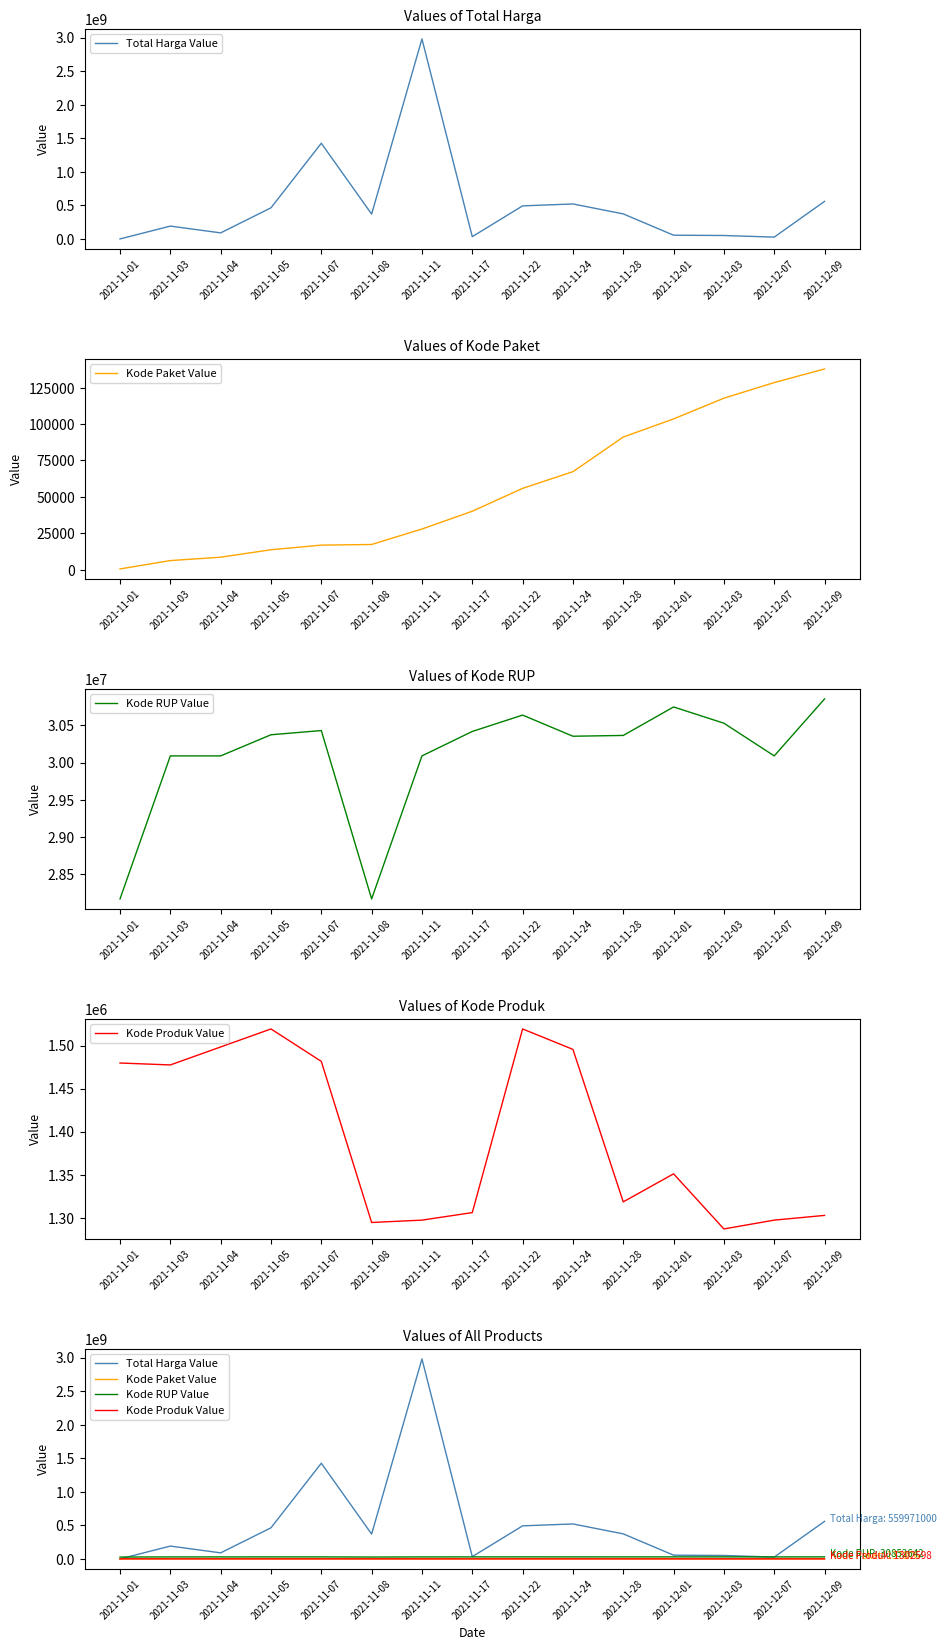

How many categories are shown in the chart?

15